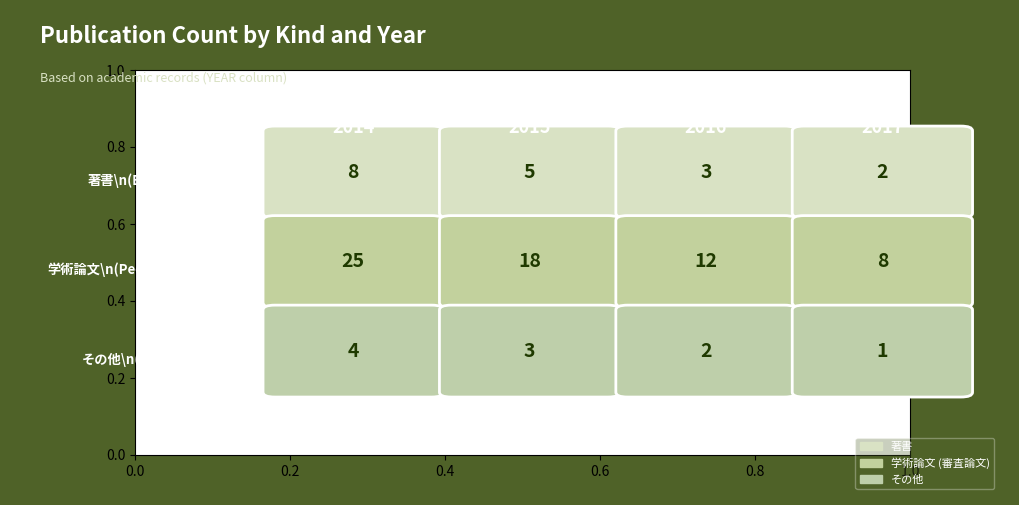

At 2016, list the series in order from smallest to largest.

その他, 著書, 学術論文 (審査論文)